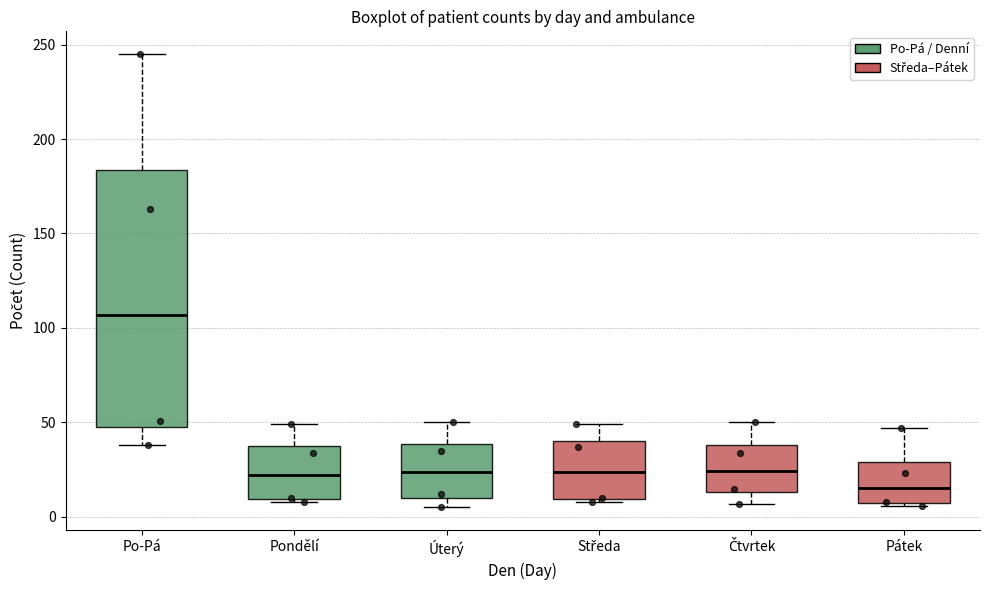

Which box has the highest median line?

Po-Pá